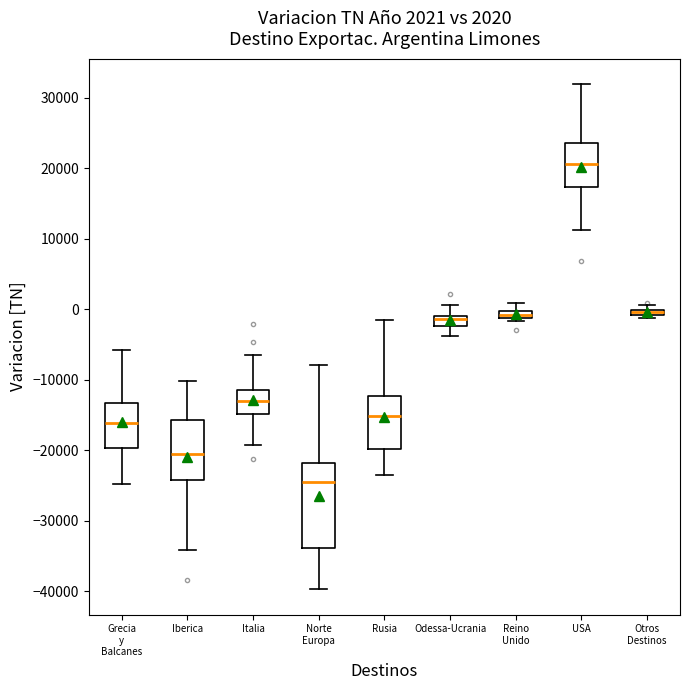

Comparing the boxes themselves (not the whiskers), which one is the tallest?

Norte Europa